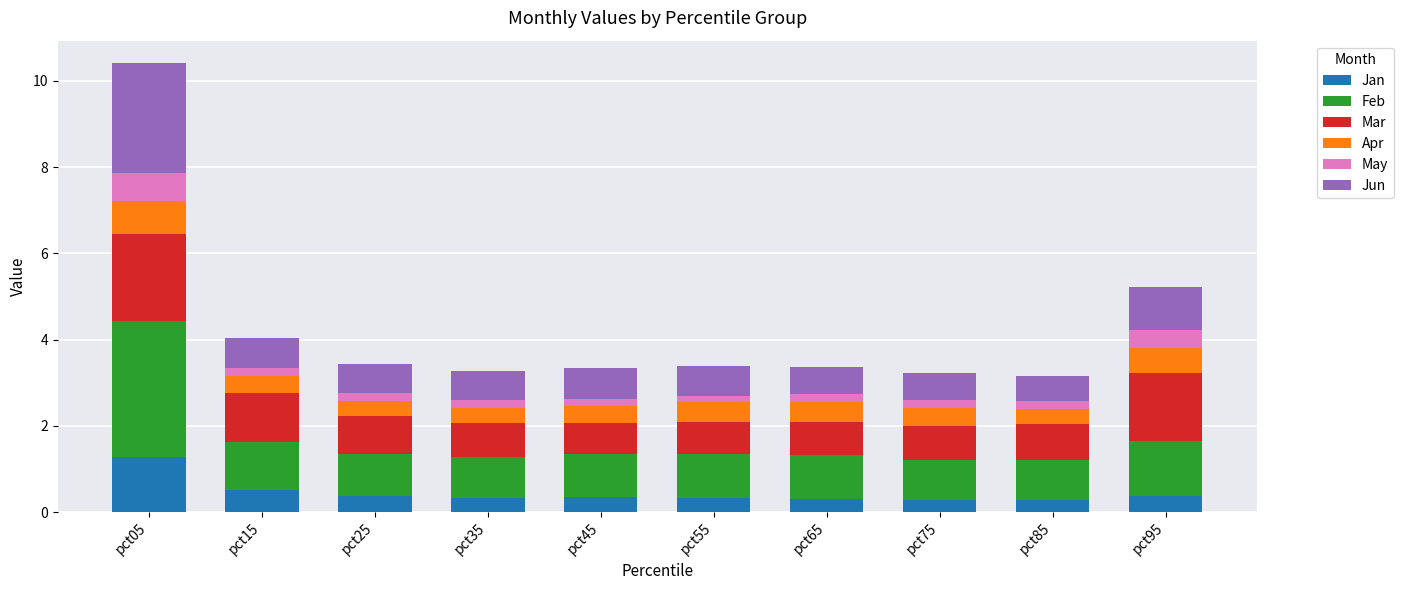

What is the highest value of the Jan series?

1.3